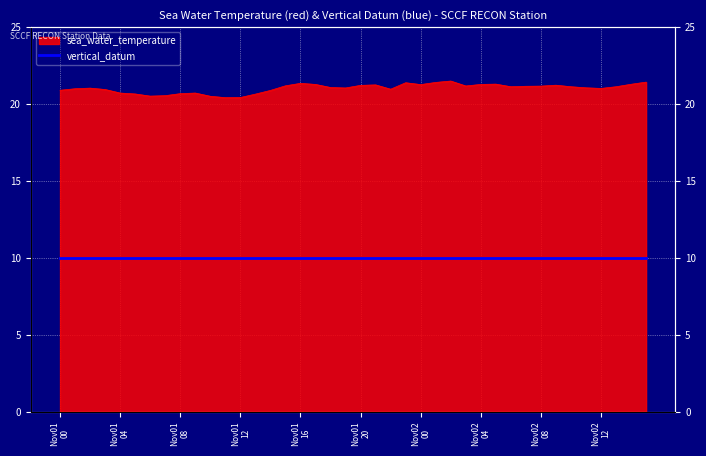

Read the value at 2012-11-01T07.

20.5